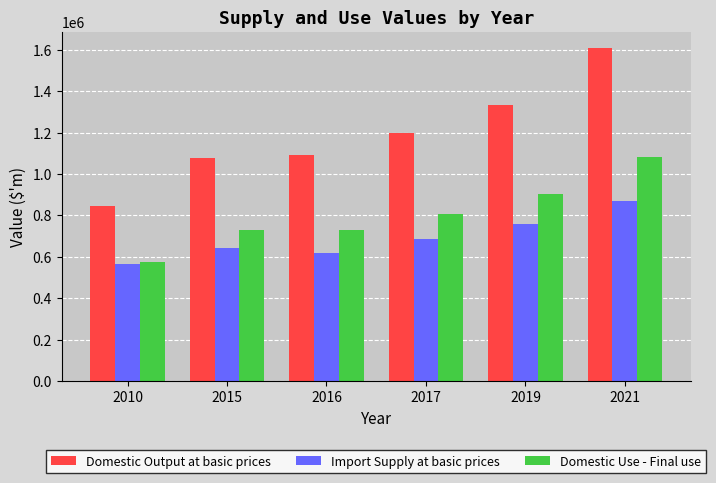

At how many categories does at least one series exceed 1180833?

3